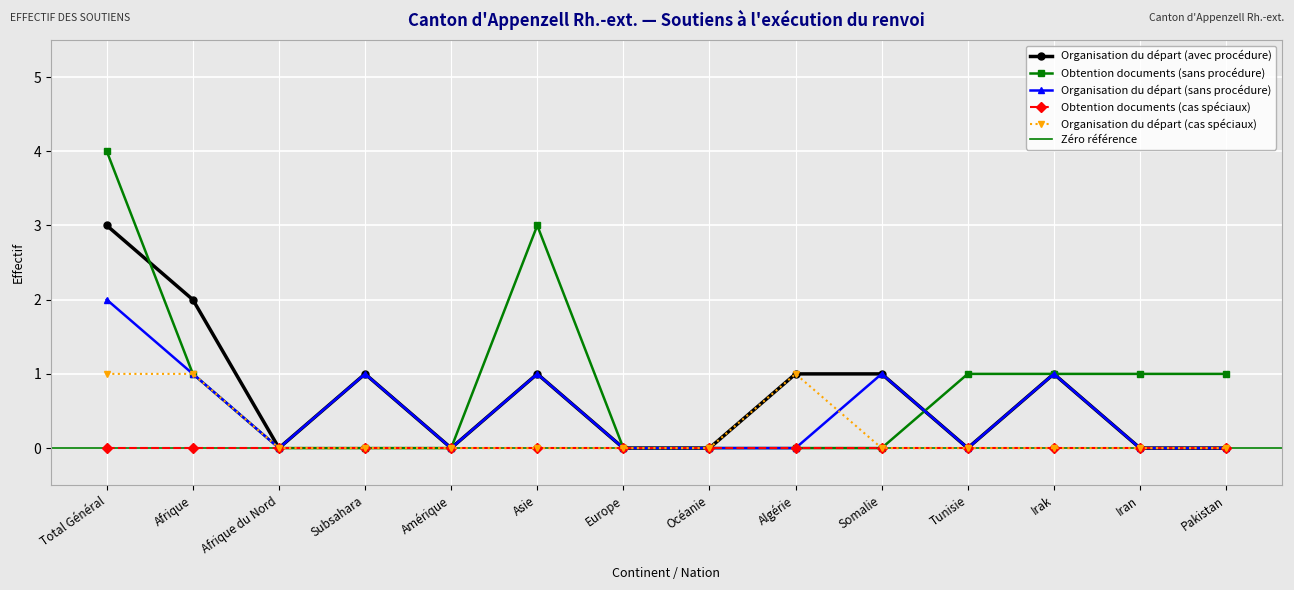

At which label does Organisation du départ (avec procédure) reach its peak?

Total Général